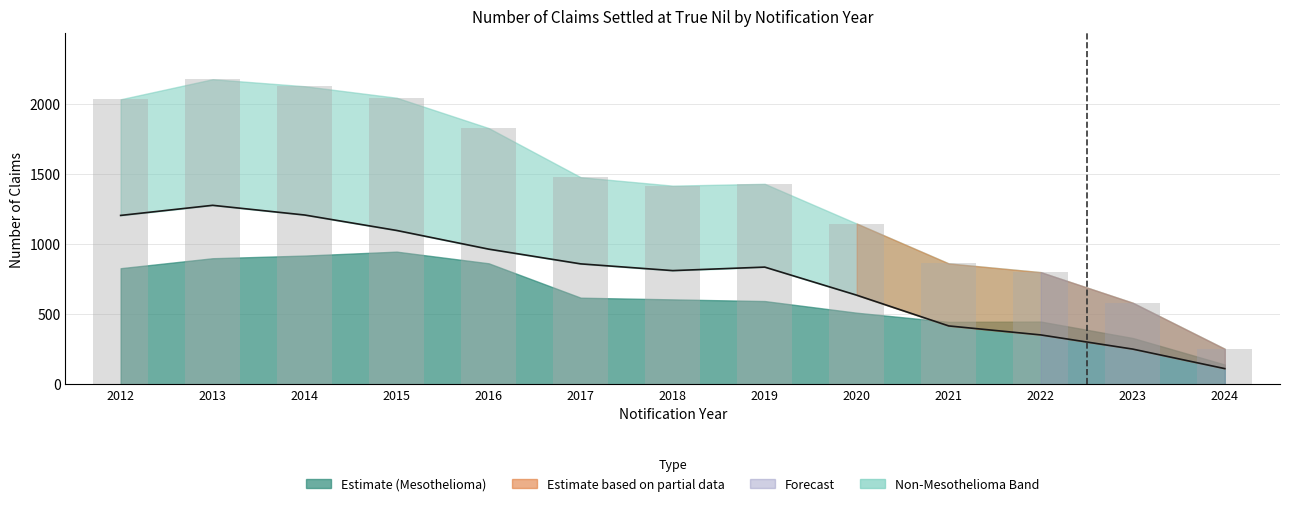

How many values are below 835?

6